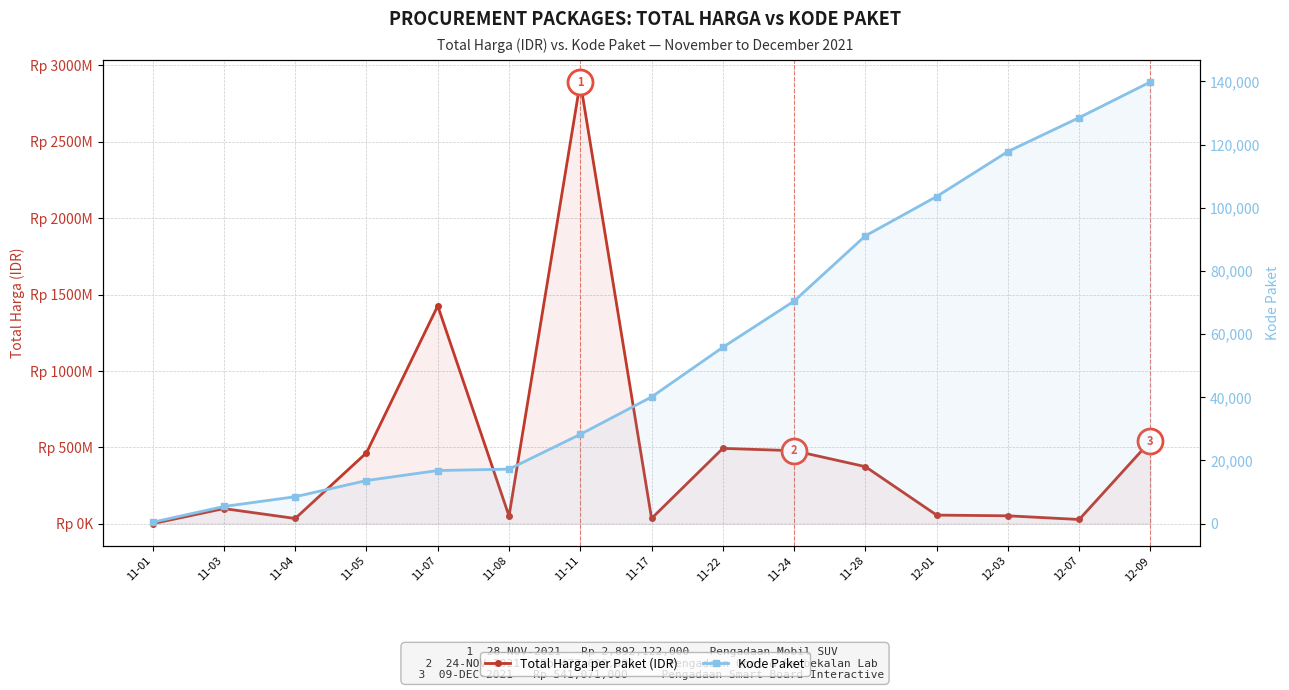

What position from the left is 11-04?

3